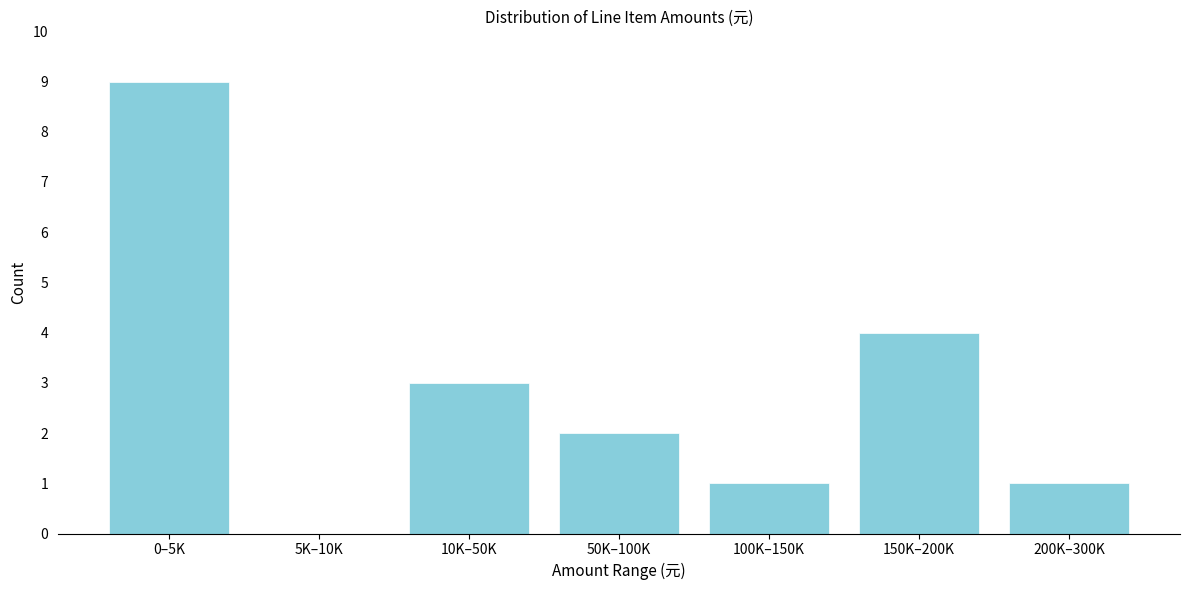

Reading left to right, transcribe all the data shown in this chart.

0–5K=9	5K–10K=0	10K–50K=3	50K–100K=2	100K–150K=1	150K–200K=4	200K–300K=1